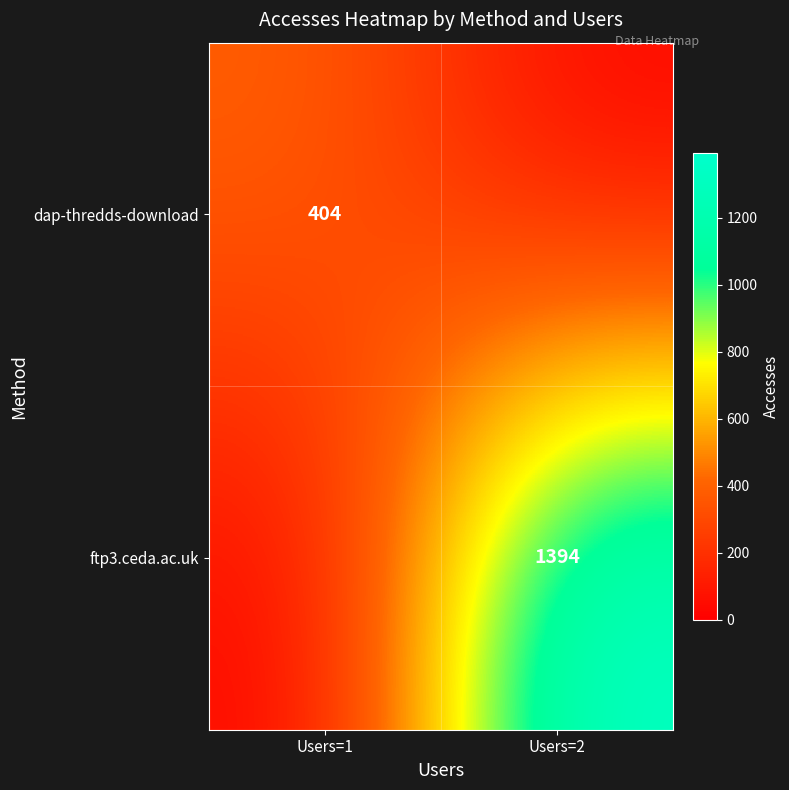

Is it true that dap-thredds-download equals 404 at Users=1?

True